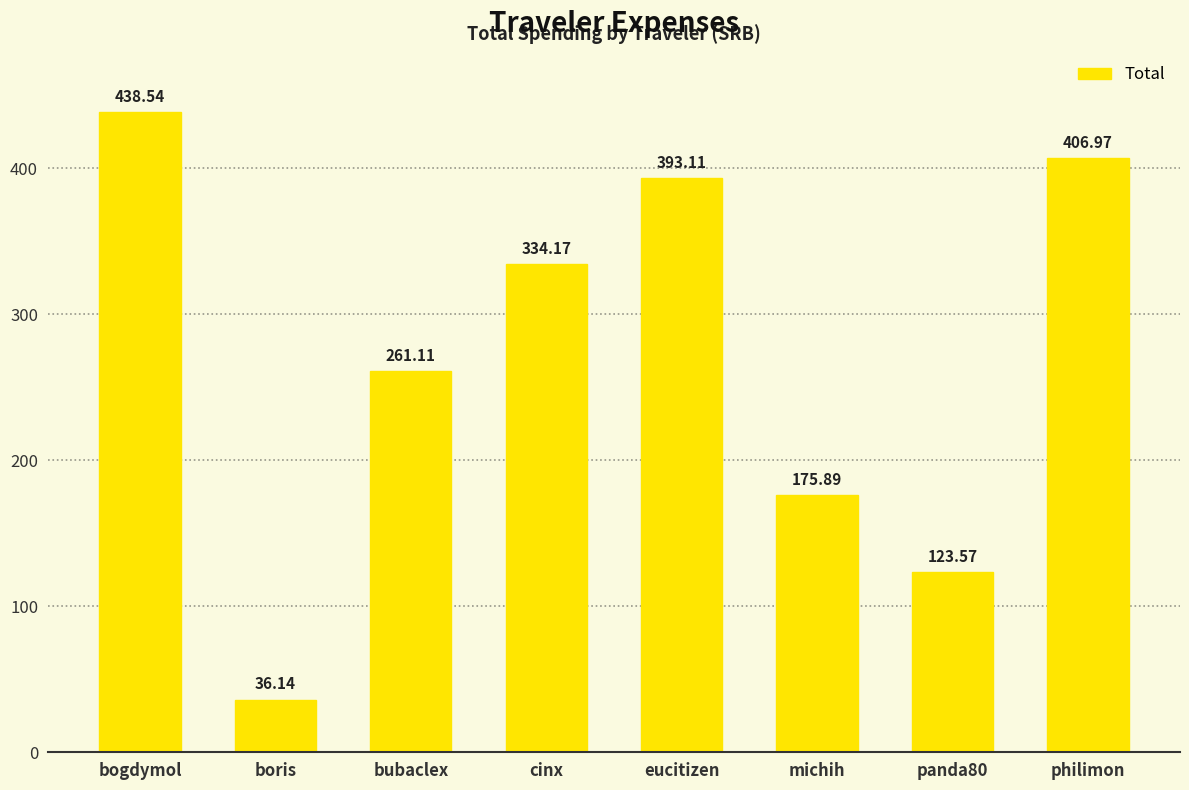

What is the label of the 1st bar from the left?

bogdymol